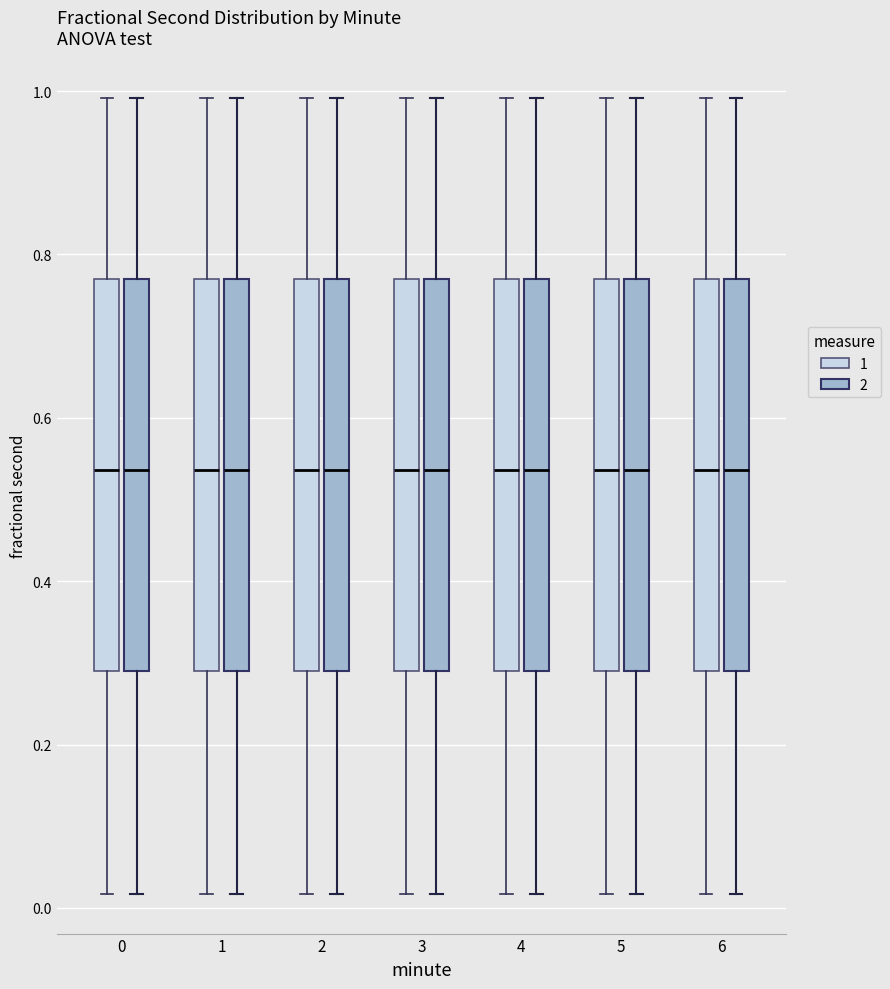

Reading left to right, read every box against the y-axis: the position of its median line, the range the box covers, and the ends of its whiskers. The values are not printed on the chart, so give them approximately, as read against the axis.

0 (1): median 0.54, box 0.30 to 0.78, whiskers 0.02 to 1.00
0 (2): median 0.54, box 0.30 to 0.78, whiskers 0.02 to 1.00
1 (1): median 0.54, box 0.30 to 0.78, whiskers 0.02 to 1.00
1 (2): median 0.54, box 0.30 to 0.78, whiskers 0.02 to 1.00
2 (1): median 0.54, box 0.30 to 0.78, whiskers 0.02 to 1.00
2 (2): median 0.54, box 0.30 to 0.78, whiskers 0.02 to 1.00
3 (1): median 0.54, box 0.30 to 0.78, whiskers 0.02 to 1.00
3 (2): median 0.54, box 0.30 to 0.78, whiskers 0.02 to 1.00
4 (1): median 0.54, box 0.30 to 0.78, whiskers 0.02 to 1.00
4 (2): median 0.54, box 0.30 to 0.78, whiskers 0.02 to 1.00
5 (1): median 0.54, box 0.30 to 0.78, whiskers 0.02 to 1.00
5 (2): median 0.54, box 0.30 to 0.78, whiskers 0.02 to 1.00
6 (1): median 0.54, box 0.30 to 0.78, whiskers 0.02 to 1.00
6 (2): median 0.54, box 0.30 to 0.78, whiskers 0.02 to 1.00